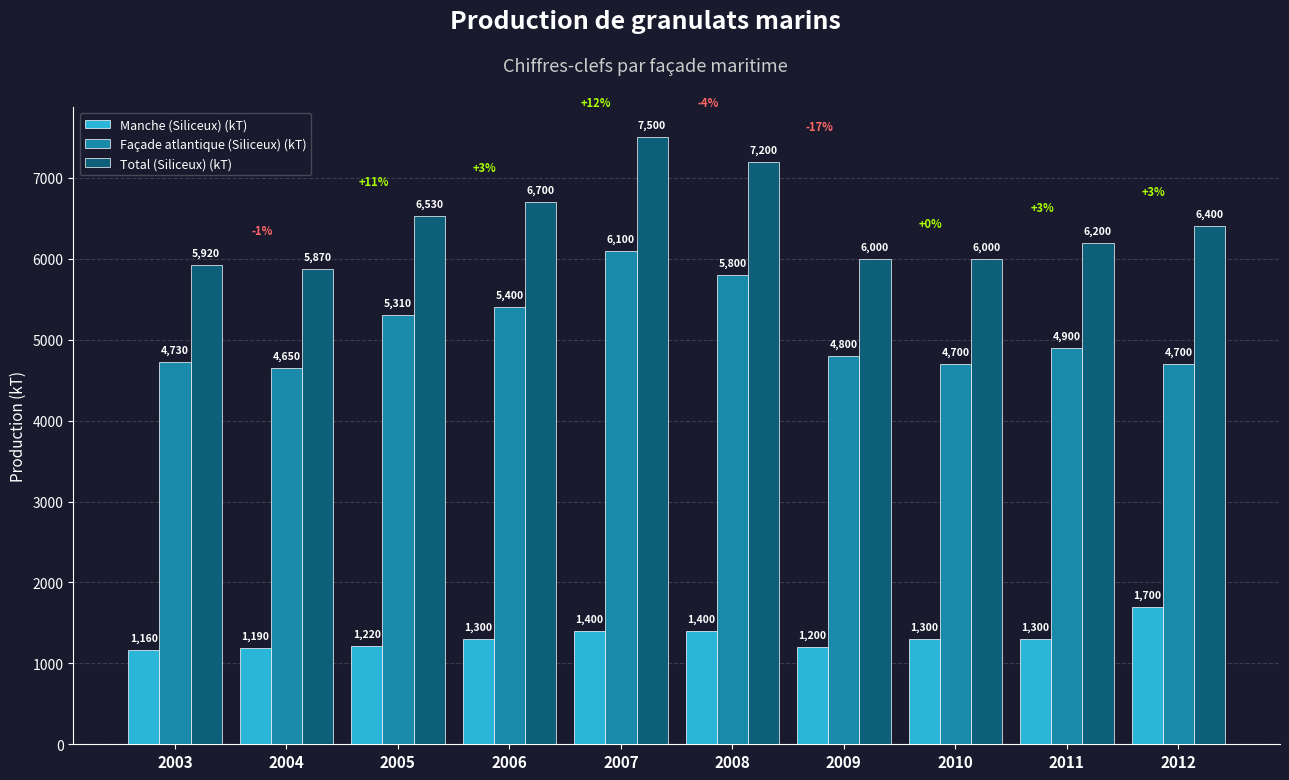

What is the value of the Façade atlantique (Siliceux) (kT) bar at the 2nd from the left?

4650